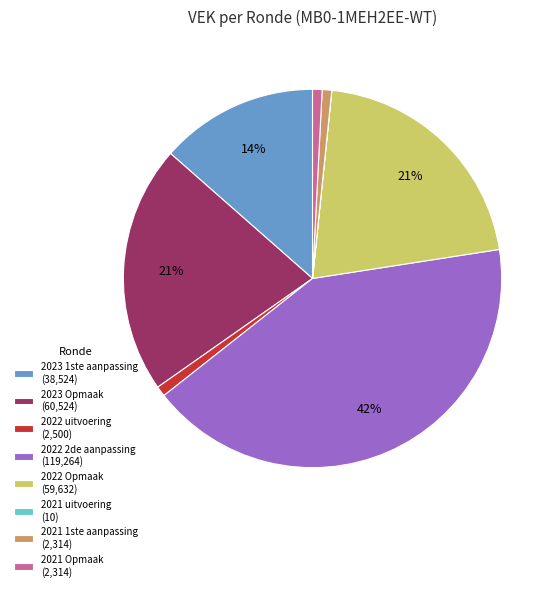

To the nearest percent, what percentage of the pie is 2021 1ste aanpassing (2,314)?

1%